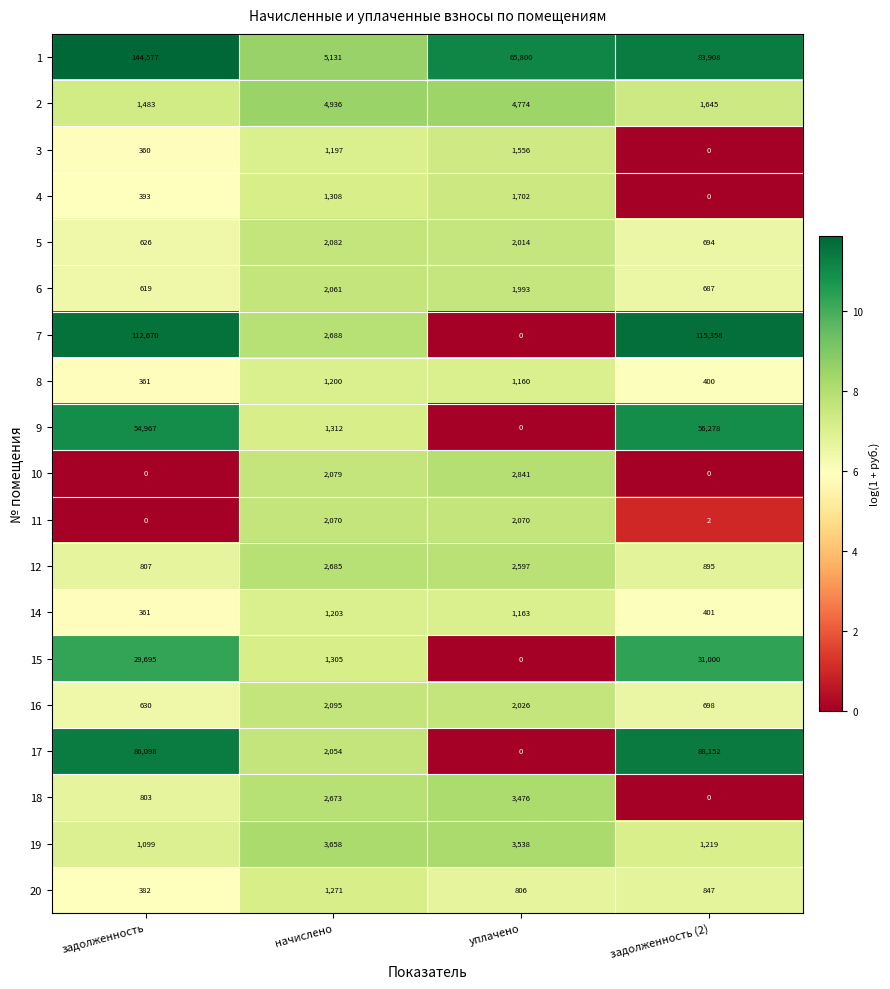

At which category is the sum across all series the highest?

задолженность